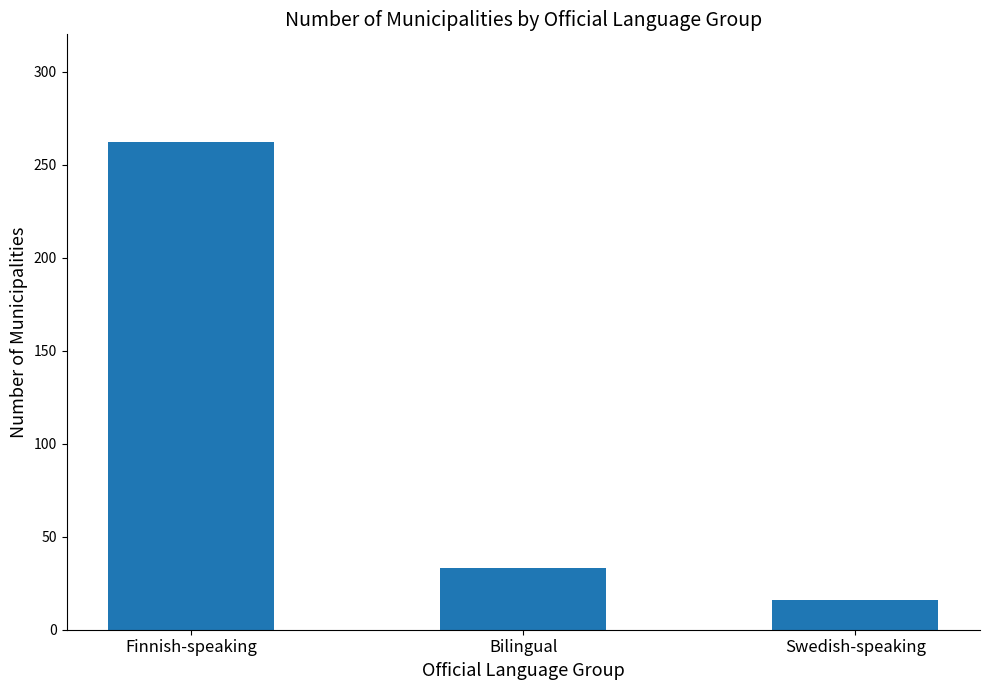

Does the chart contain stacked bars?

No